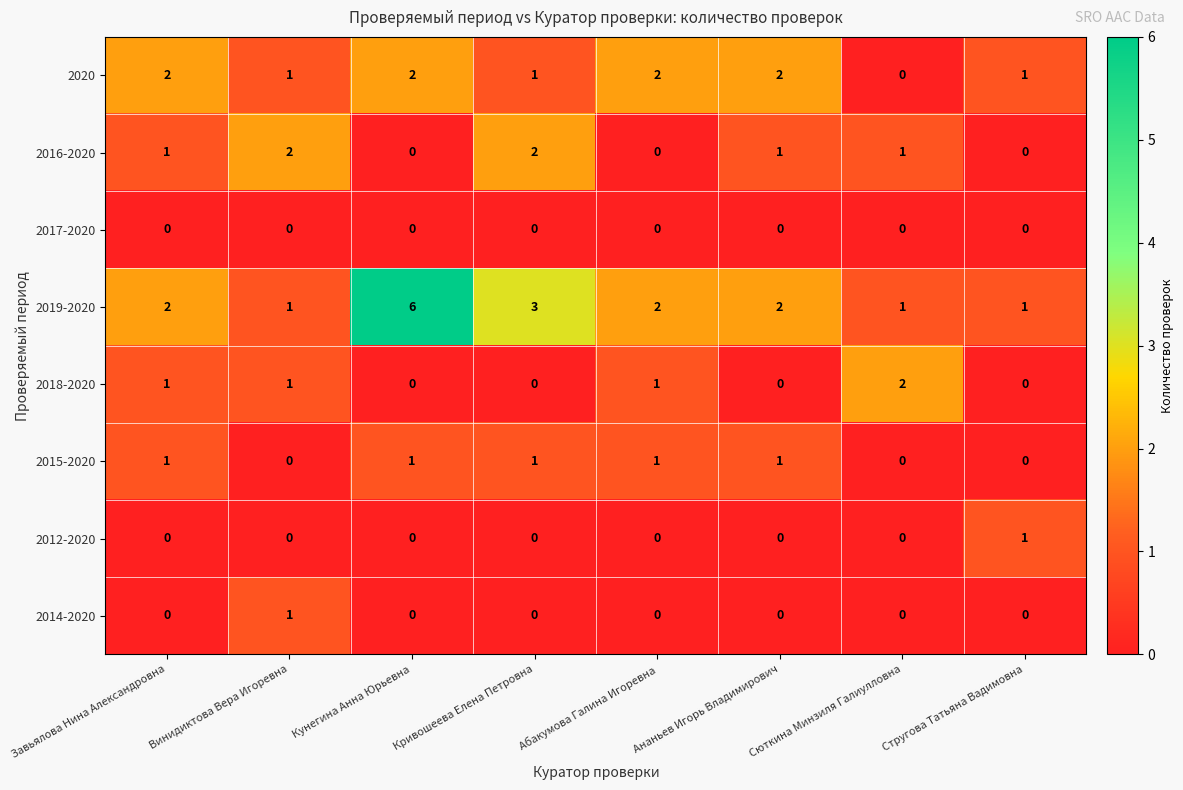

What is the total value across all series at Ананьев Игорь Владимирович?

6